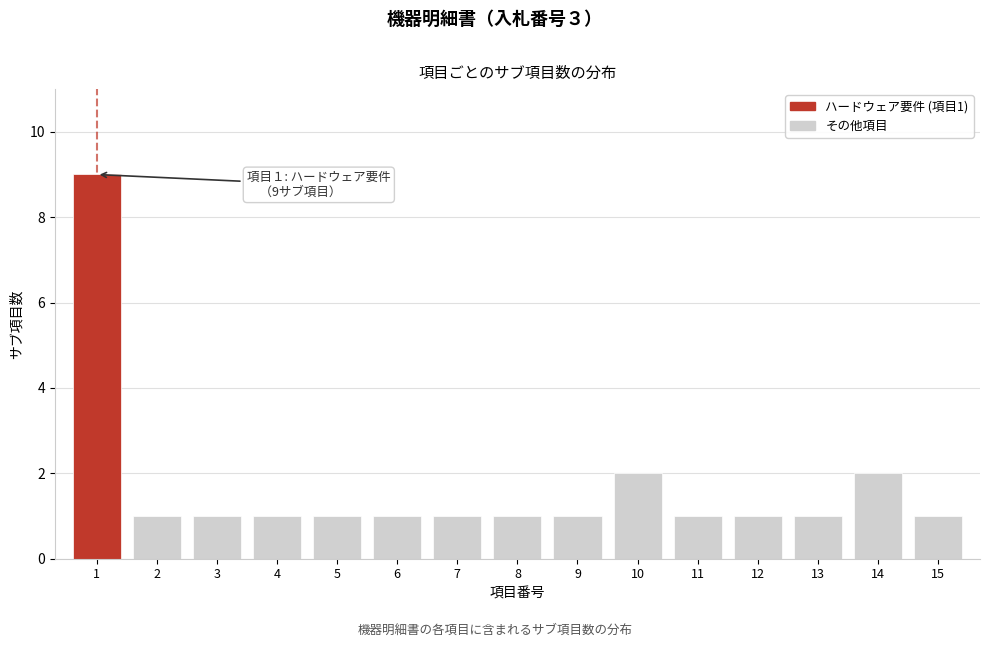

Reading left to right, extract all data points from this chart.

1=9	2=1	3=1	4=1	5=1	6=1	7=1	8=1	9=1	10=2	11=1	12=1	13=1	14=2	15=1